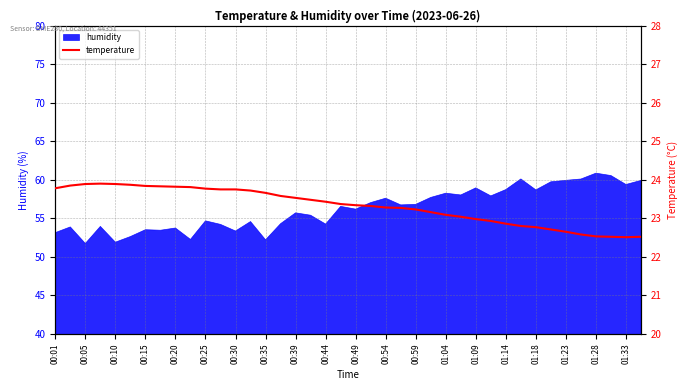

How many categories are shown in the chart?

40